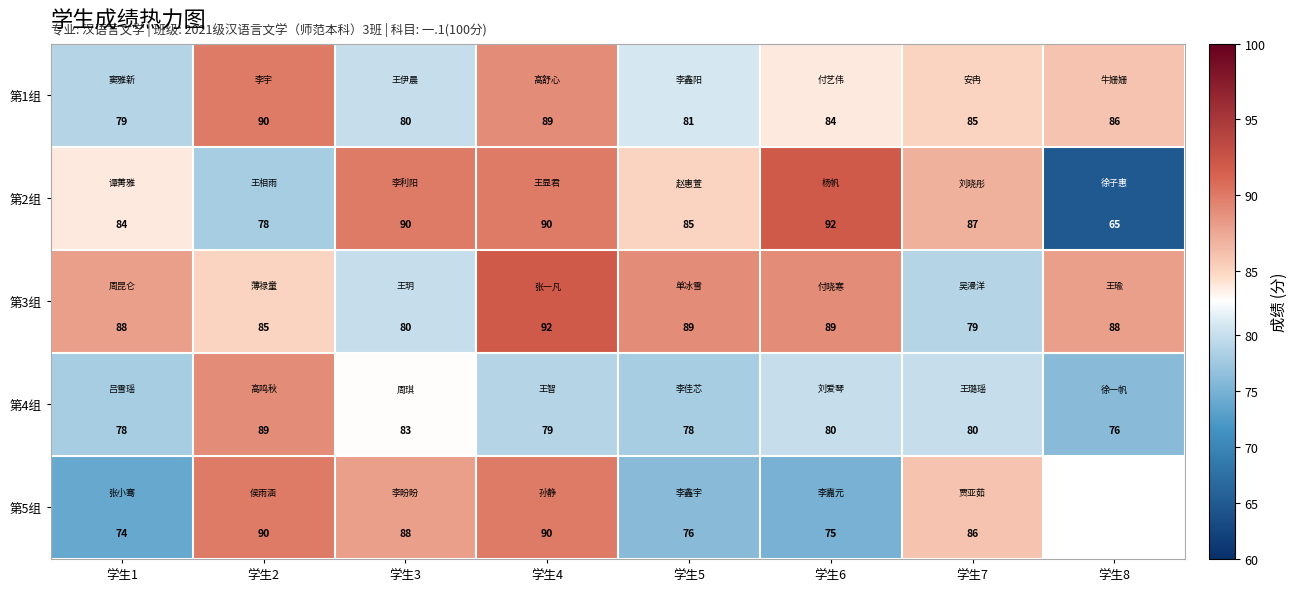

How many distinct data groups are displayed?

5